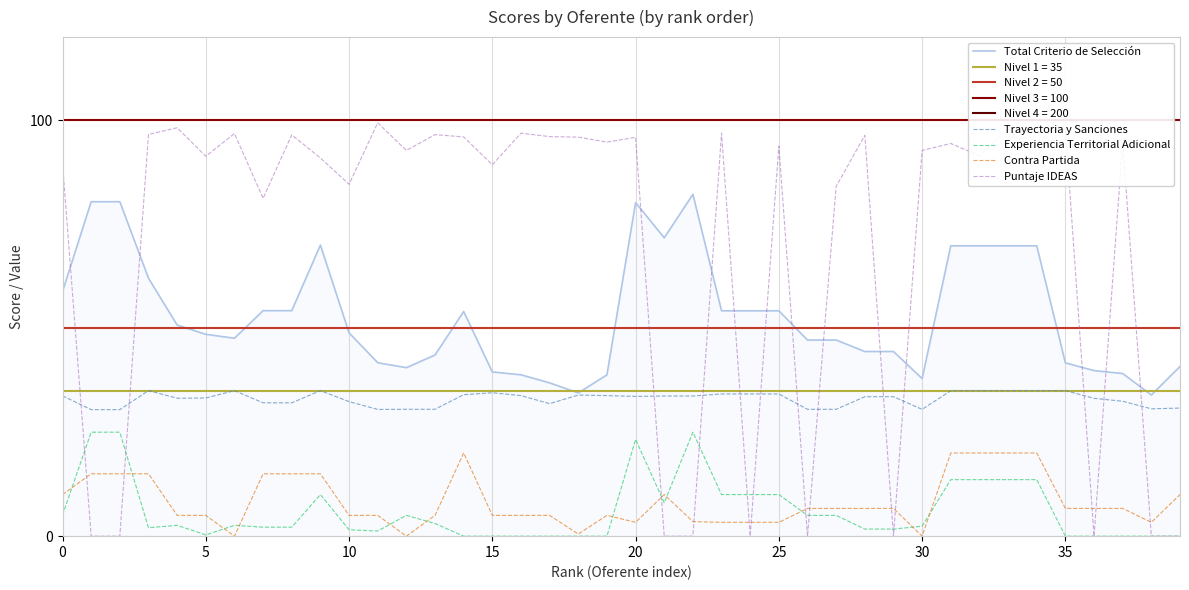

Which has a higher value, 35 or 30?

35